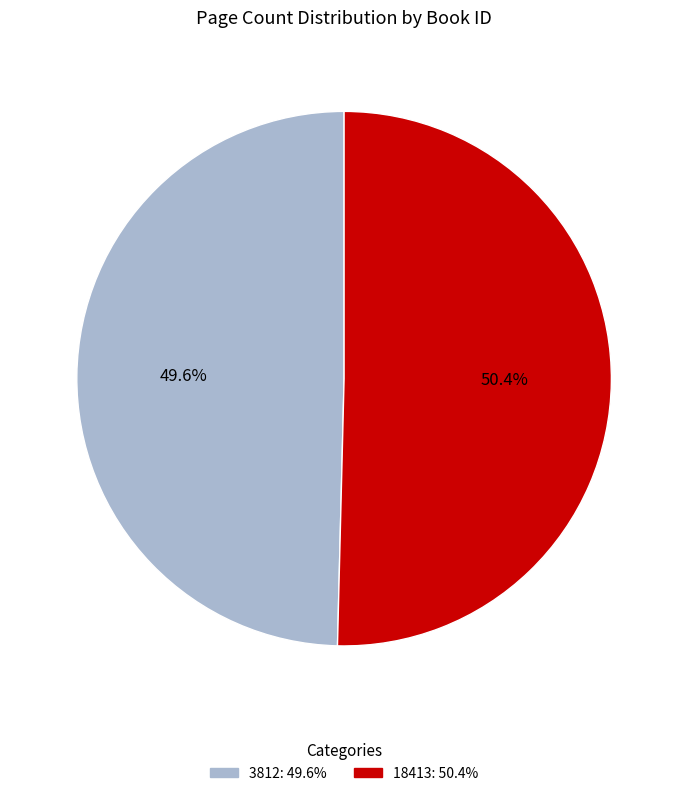

How many segments does this pie chart have?

2